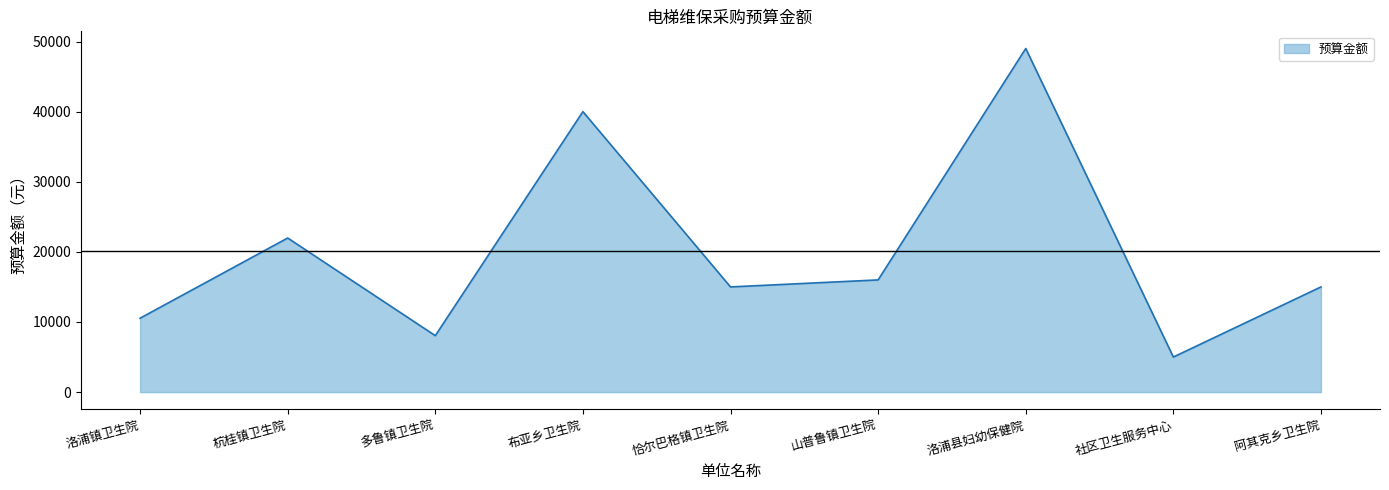

Read the value at 恰尔巴格镇卫生院.

15000